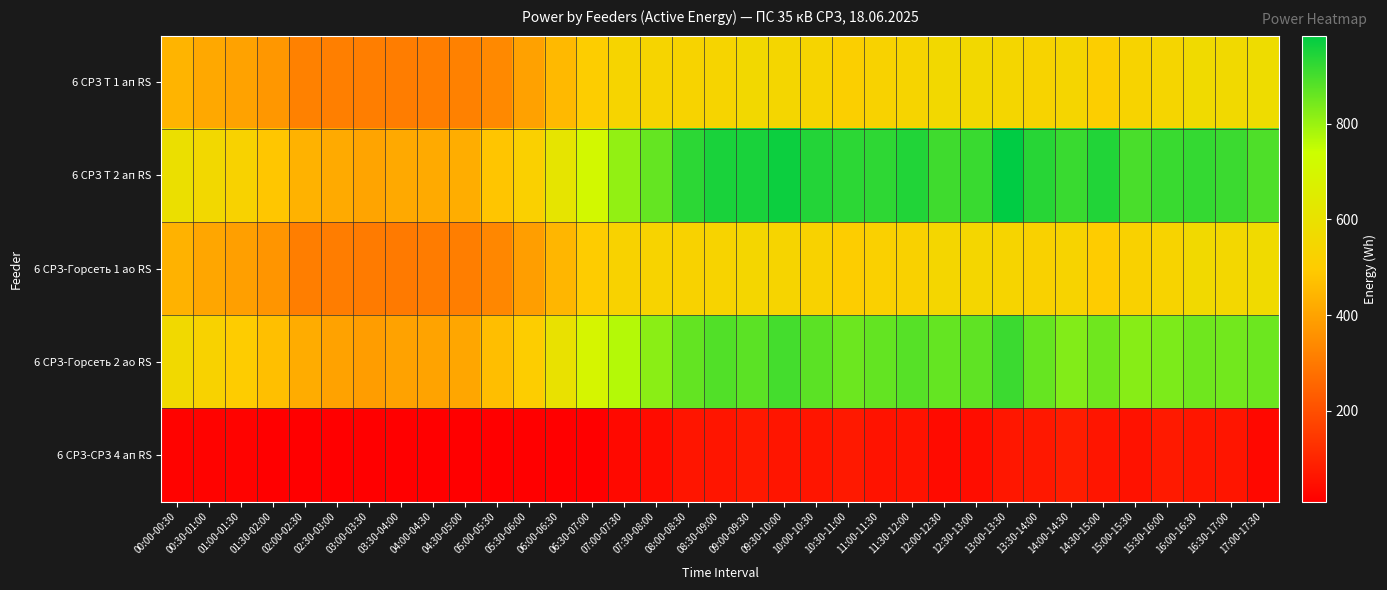

Which label corresponds to the smallest value in the chart?

04:00-04:30